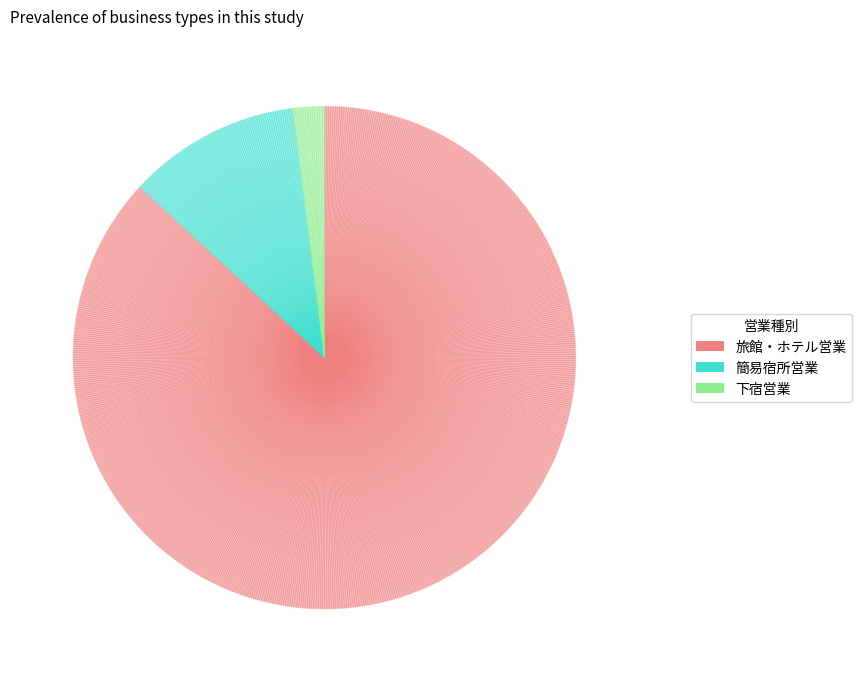

Is it true that 旅館・ホテル営業 is 87% of the pie?

True